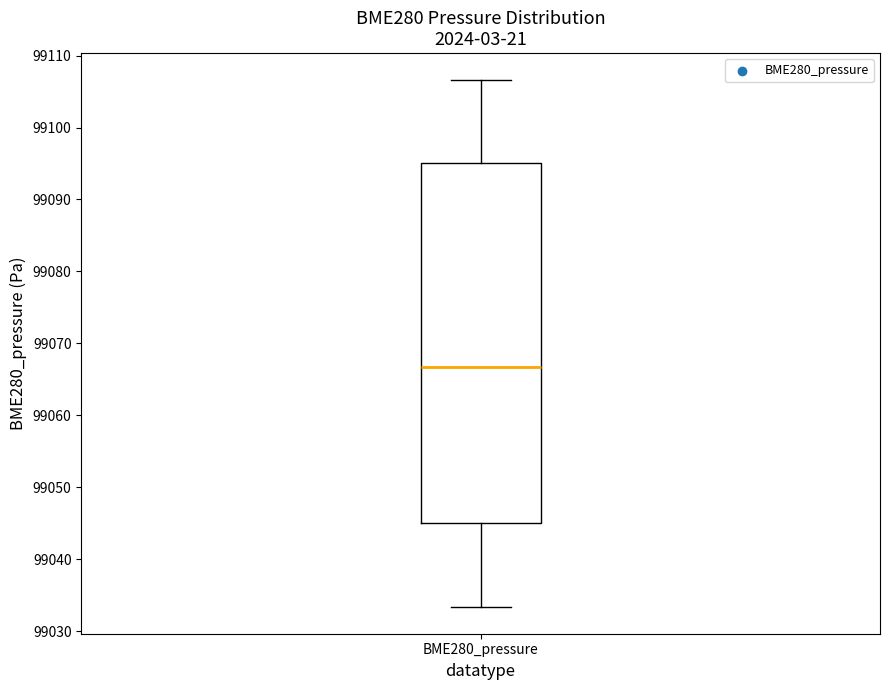

Read this box plot against the y-axis: the position of the median line, the range covered by the box, and the ends of both whiskers. The values are not printed on the chart, so give them approximately, as read against the axis.

median 99067, box 99045 to 99095, whiskers 99033 to 99107